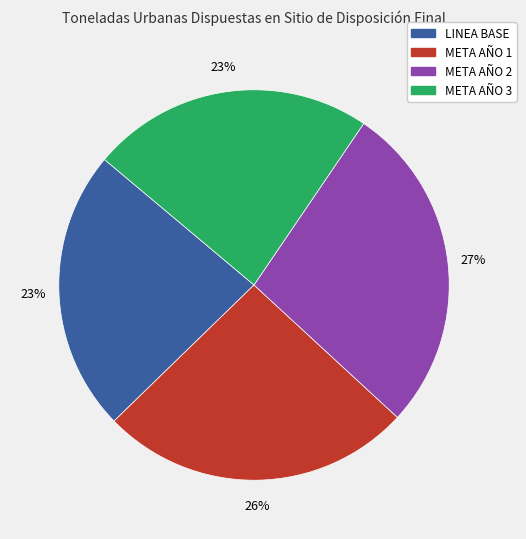

Is there any slice that represents more than half of the pie?

No